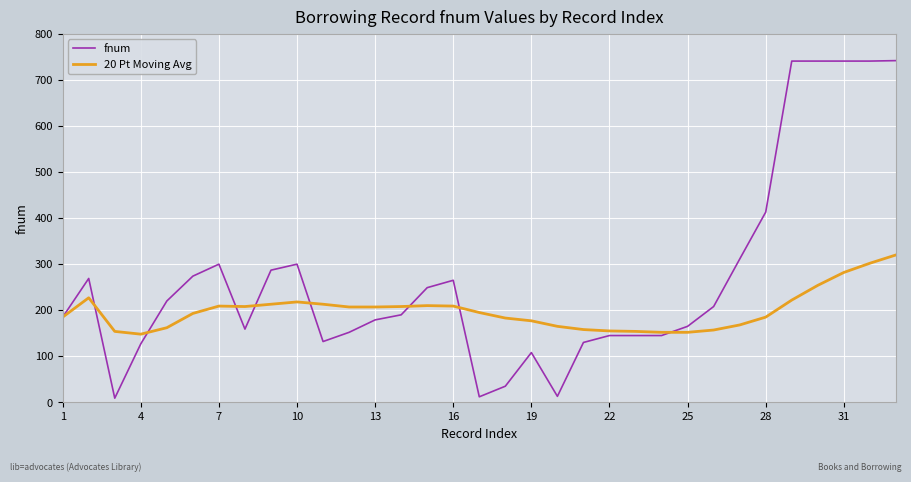

Which series has the widest spread of values?

fnum